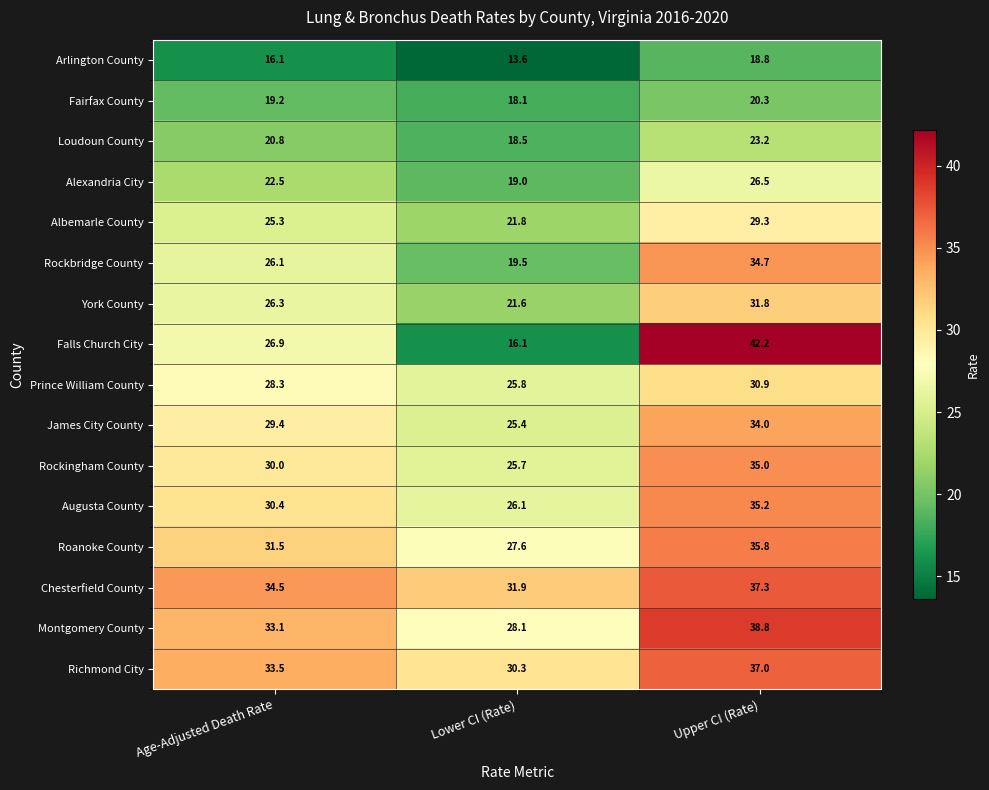

Is it true that Rockingham County equals 30.0 at Age-Adjusted Death Rate?

True